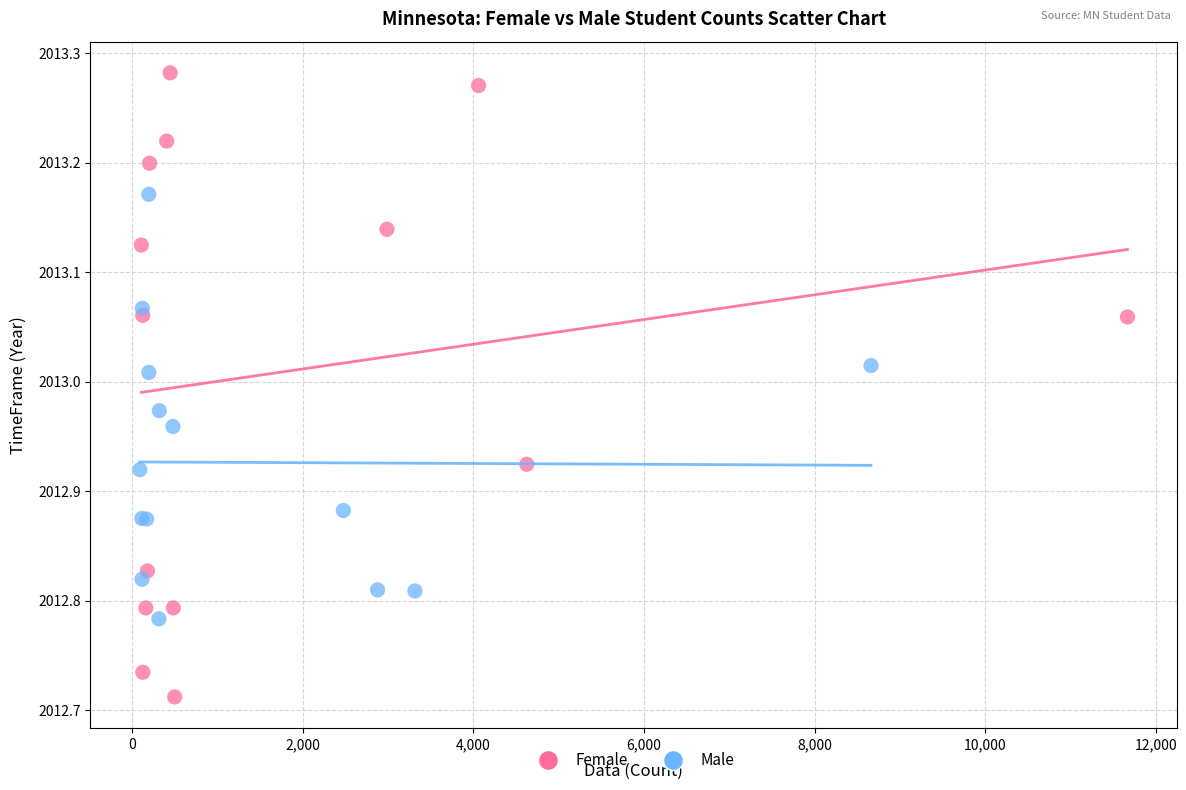

Which series contains the lowest Y value?

Female